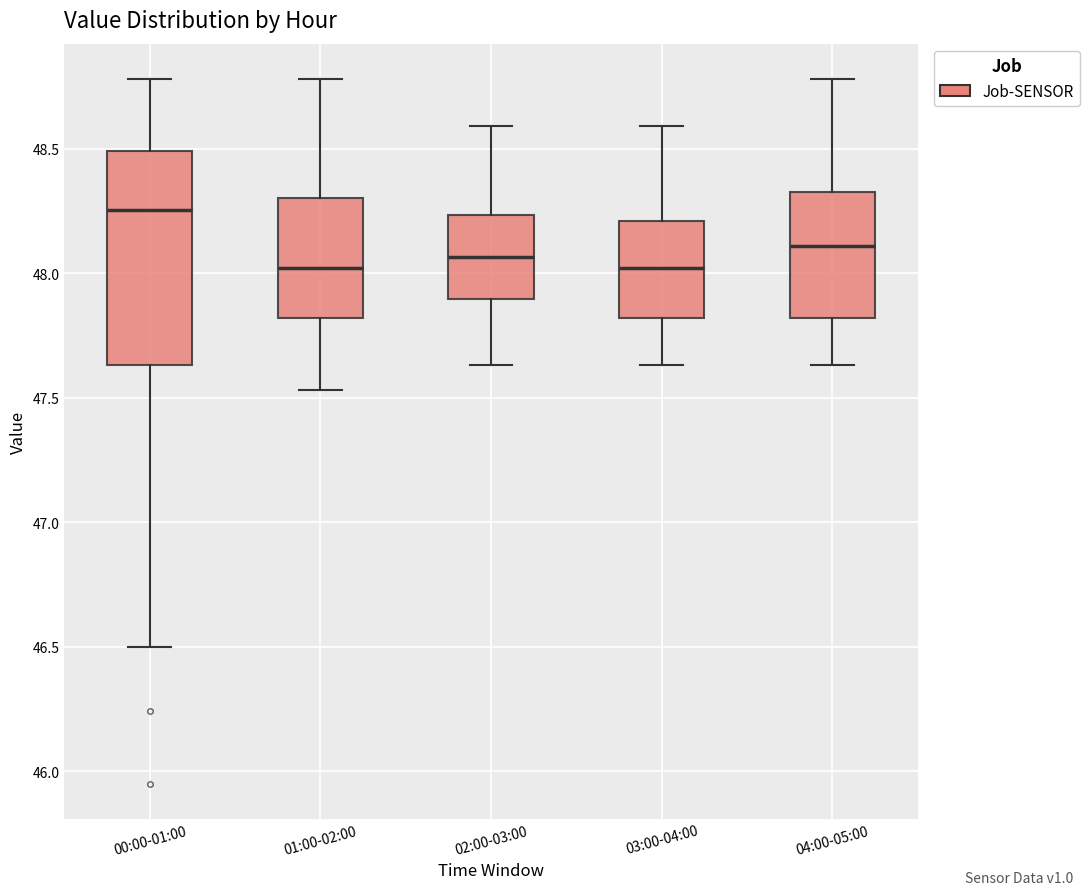

Where does the median line of the box for 03:00-04:00 sit on the y-axis? The values are not printed on the chart, so give them approximately, as read against the axis.

48.00